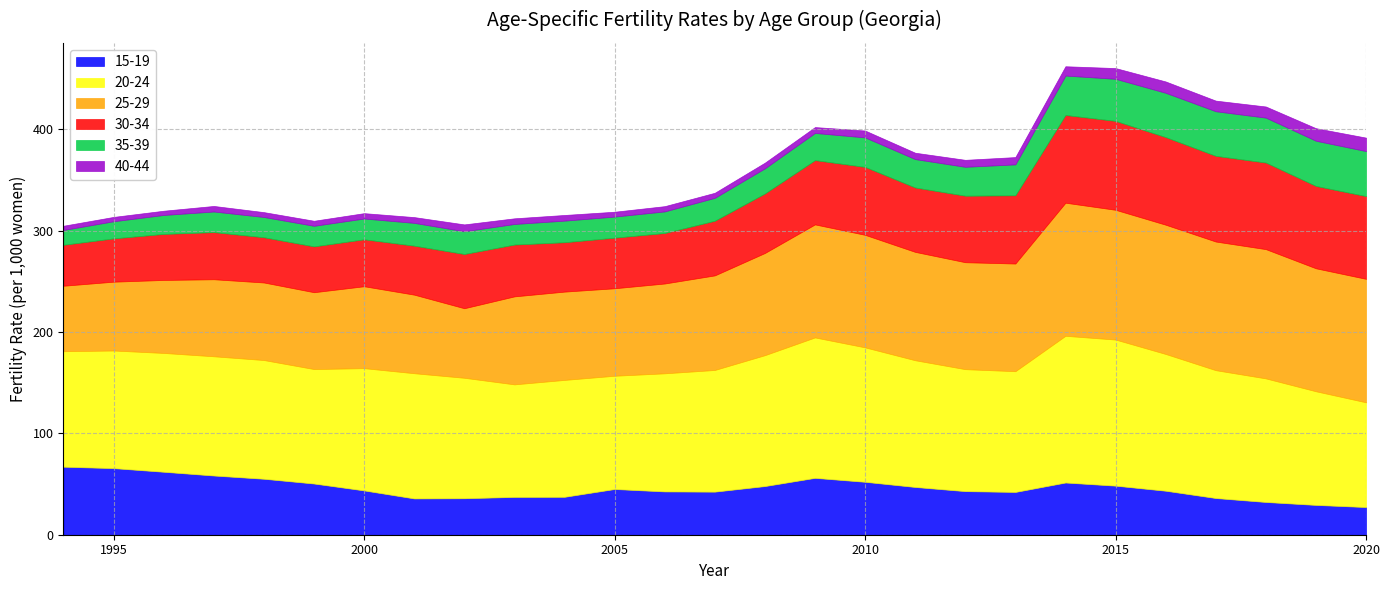

Rank the categories by 30-34 value from highest to lowest.

21, 20, 22, 24, 23, 26, 25, 19, 16, 18, 17, 15, 14, 13, 8, 9, 11, 12, 10, 7, 3, 6, 2, 5, 4, 1, 0